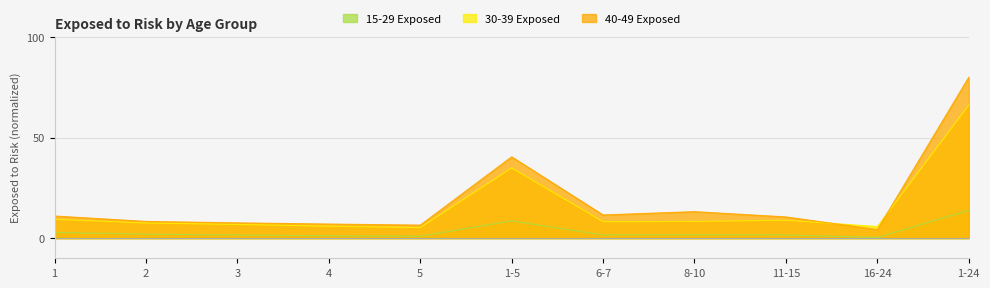

How many series are shown in this chart?

3